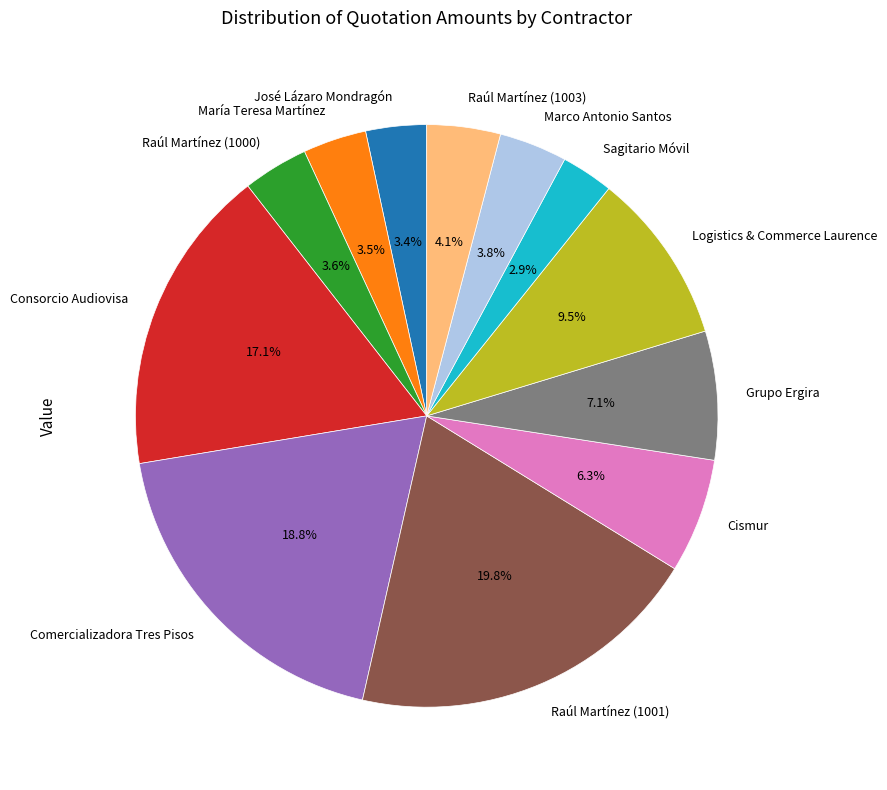

What is the ratio of the value at Cismur to the value at Logistics & Commerce Laurence?

0.7